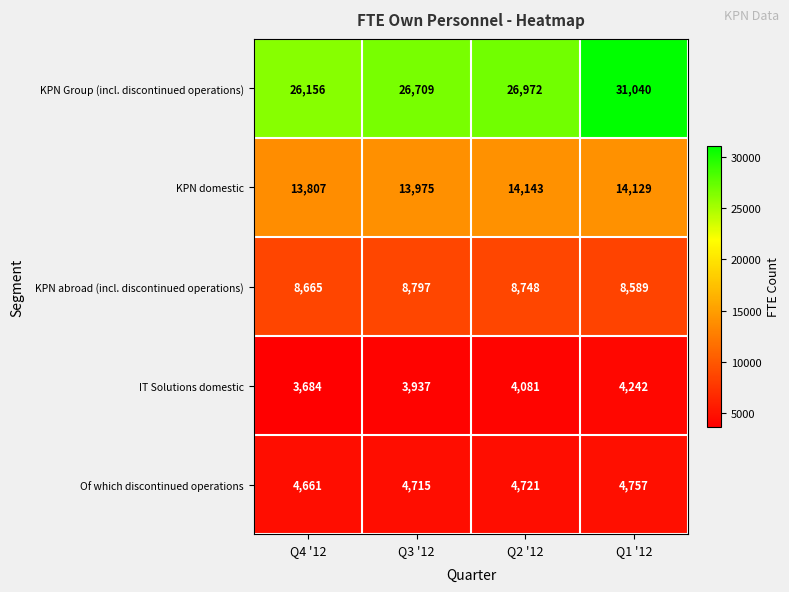

True or false: IT Solutions domestic has a value of 1695 at Q2 '12.

False